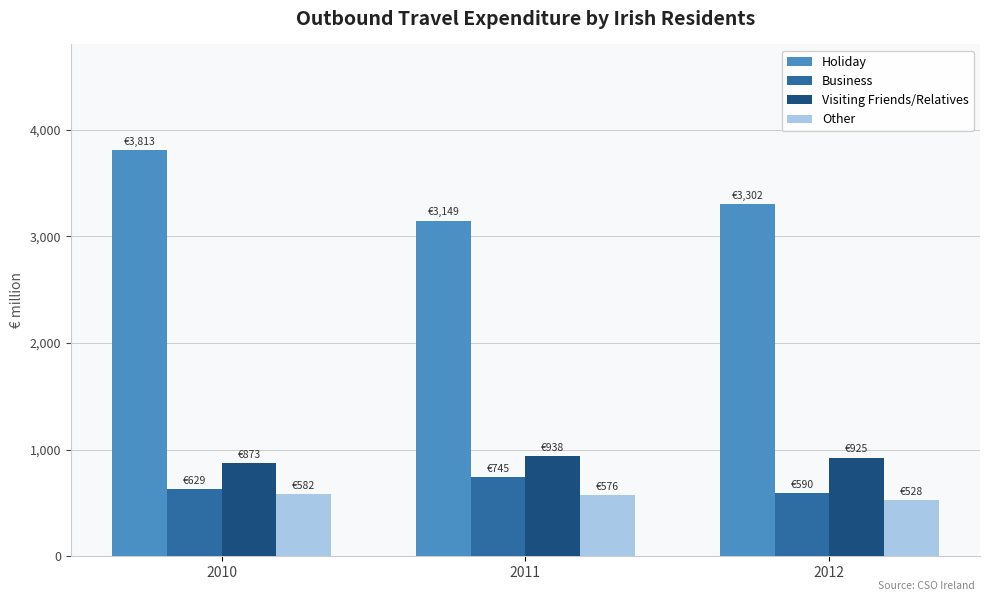

How many bars are there in total?

12